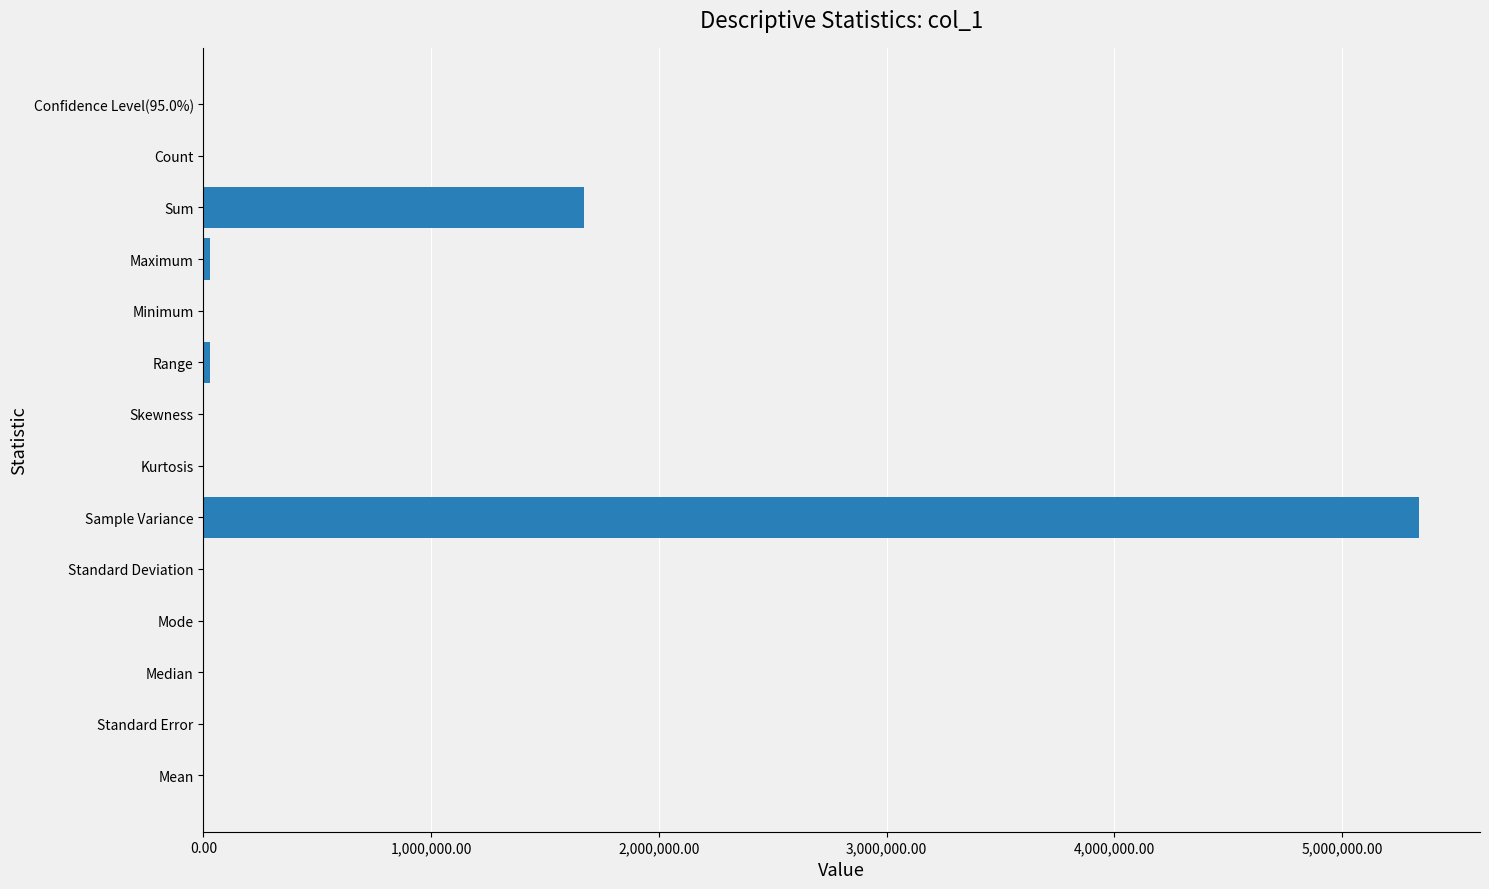

What is the sum of all values?

7071801.5